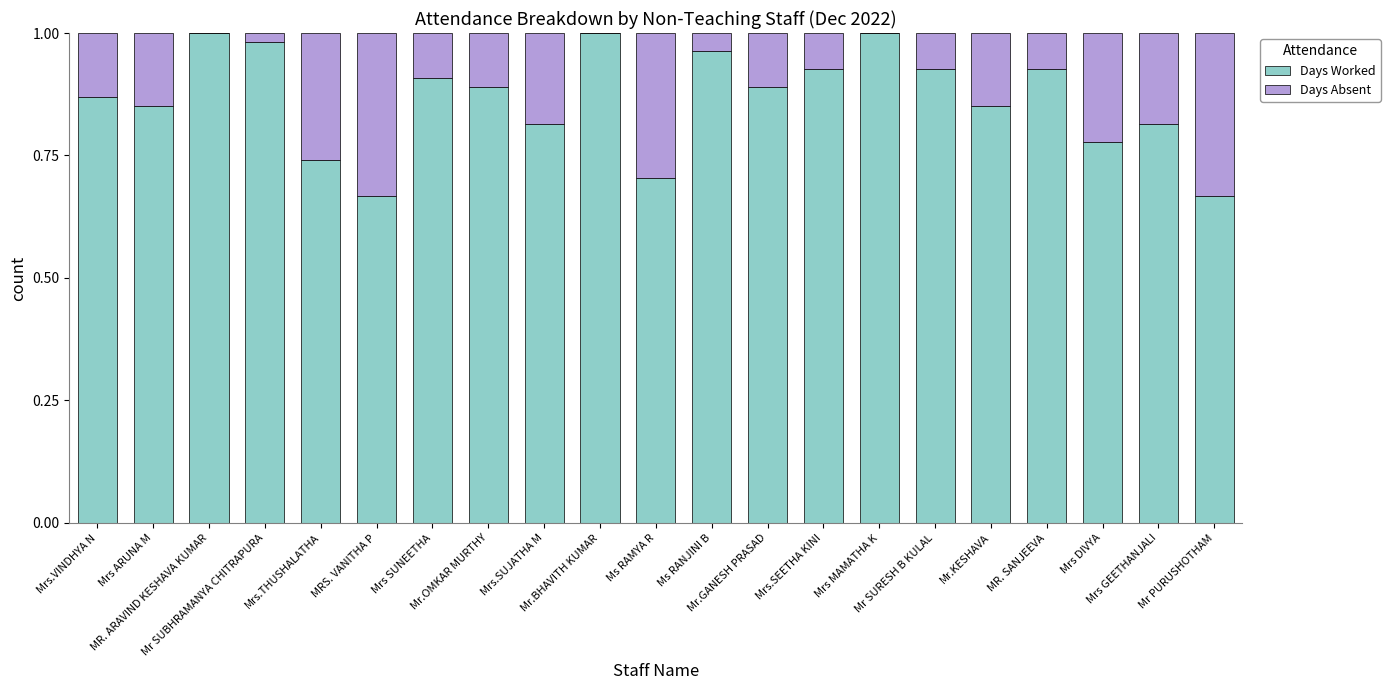

What is the sum of all Days Worked values?

18.2